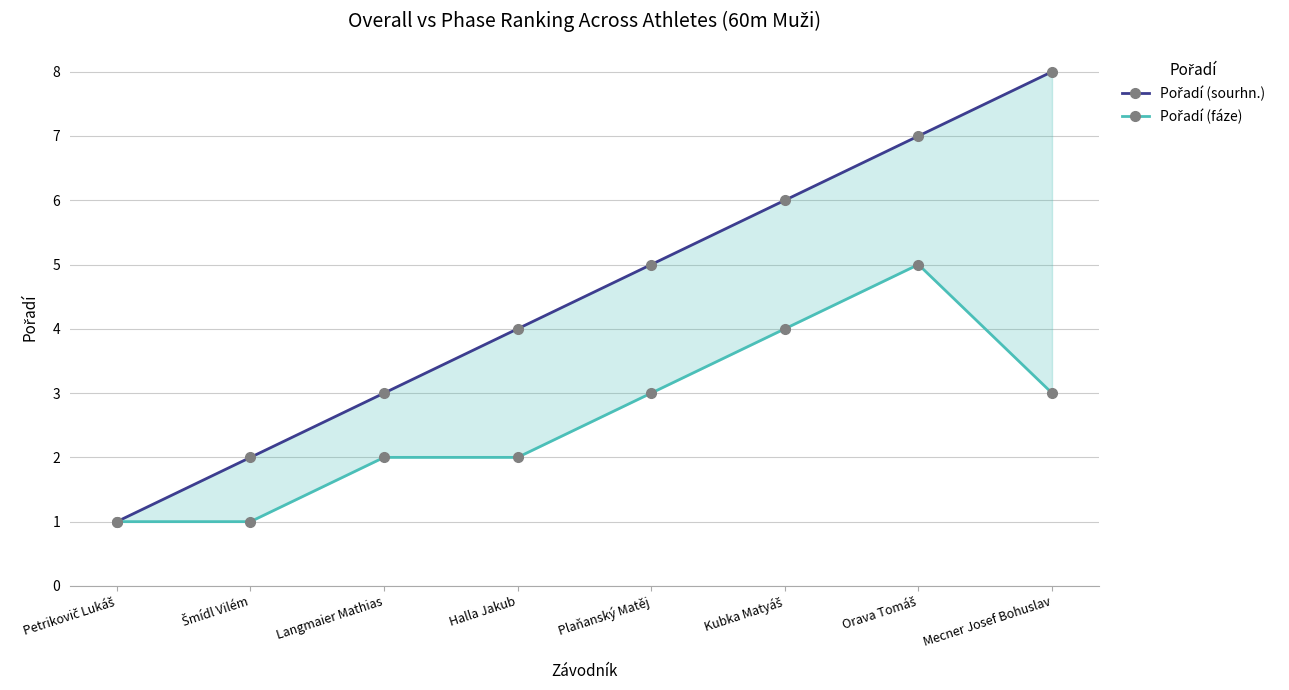

Where does the Pořadí (fáze) series first go above 3?

Kubka Matyáš